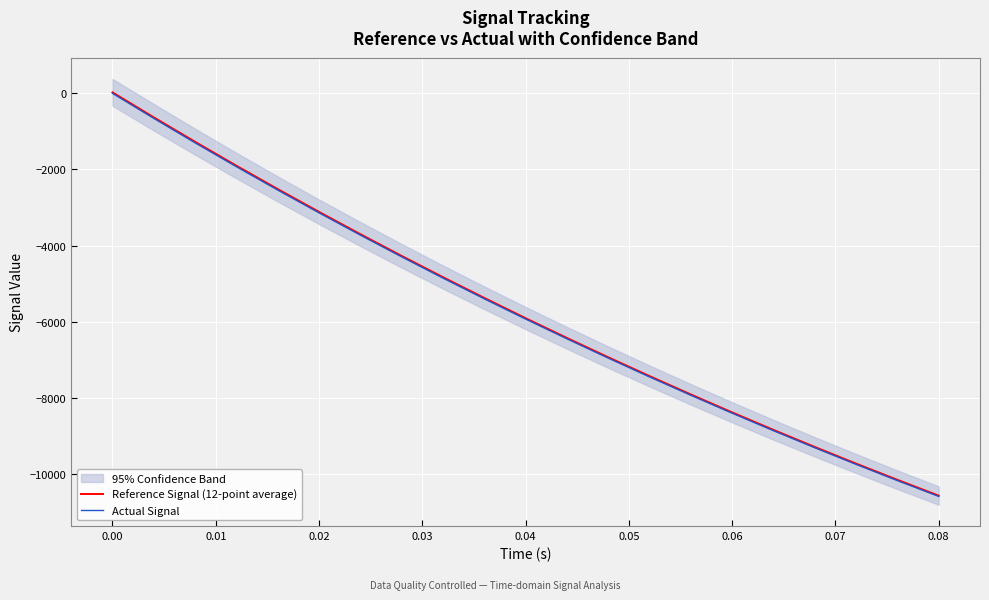

True or false: Reference Signal (12-point average) has a value of -13208.0 at 14.

False